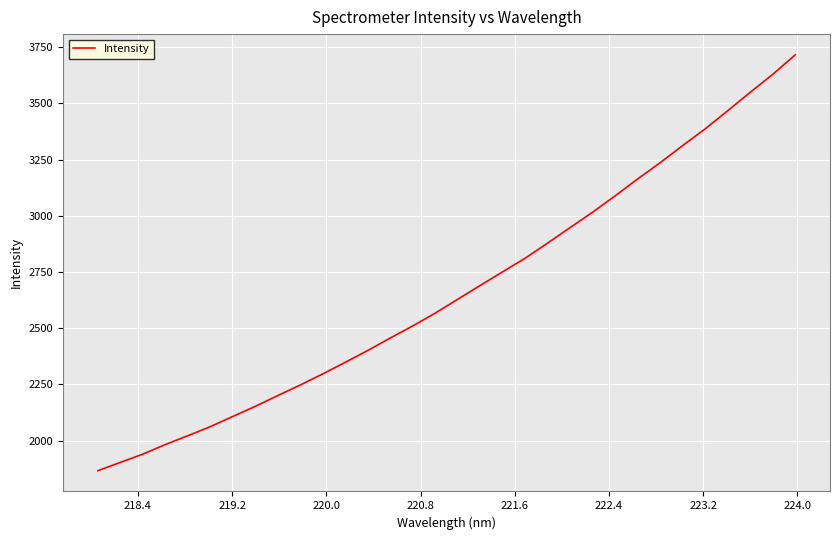

What is the maximum value shown in the chart?

3715.6